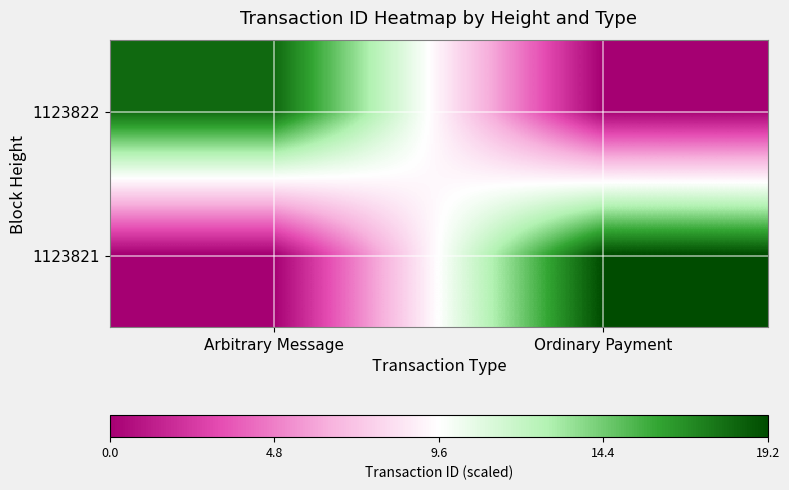

At Ordinary Payment, list the series in order from largest to smallest.

1123821, 1123822